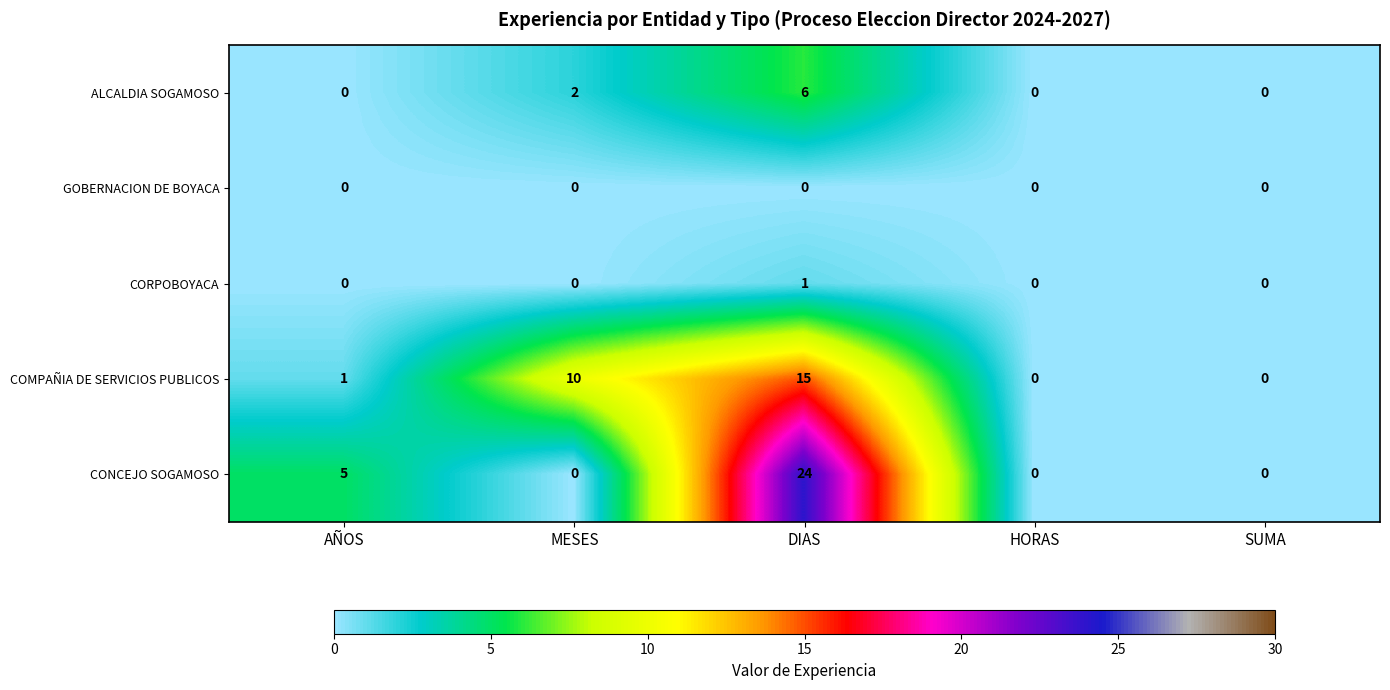

What is the maximum value shown in the chart?

24